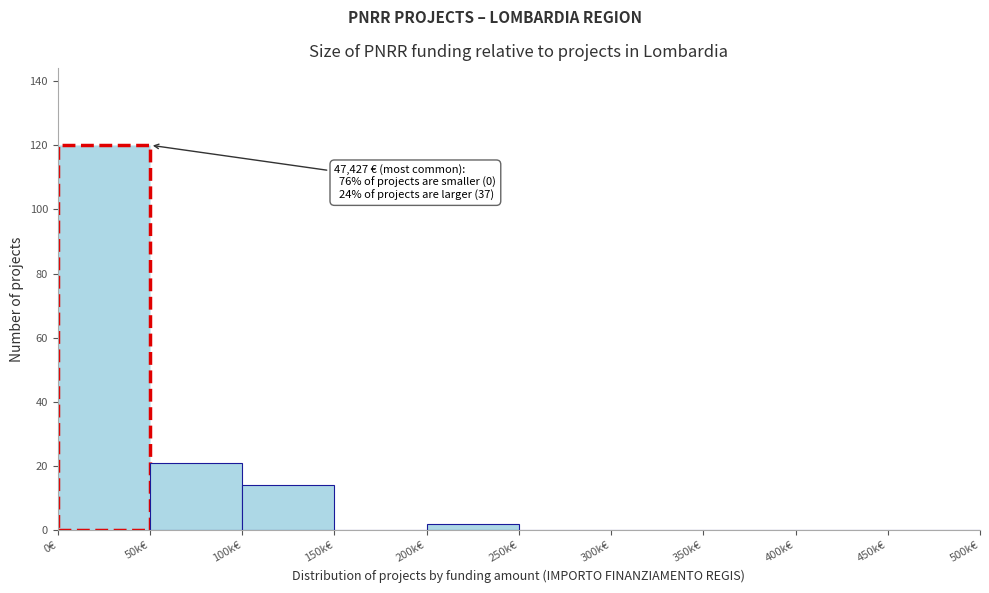

Reading left to right, what are all the values shown in this chart?

0€=120	50k€=21	100k€=14	150k€=0	200k€=2	250k€=0	300k€=0	350k€=0	400k€=0	450k€=0